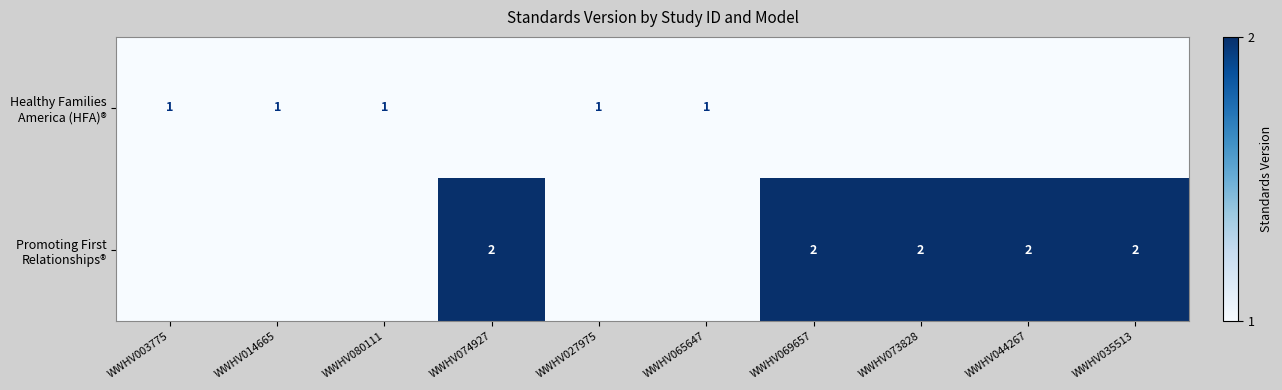

Rank the categories by Promoting First Relationships® value from highest to lowest.

WWHV074927, WWHV069657, WWHV073828, WWHV044267, WWHV035513, WWHV003775, WWHV014665, WWHV080111, WWHV027975, WWHV065647